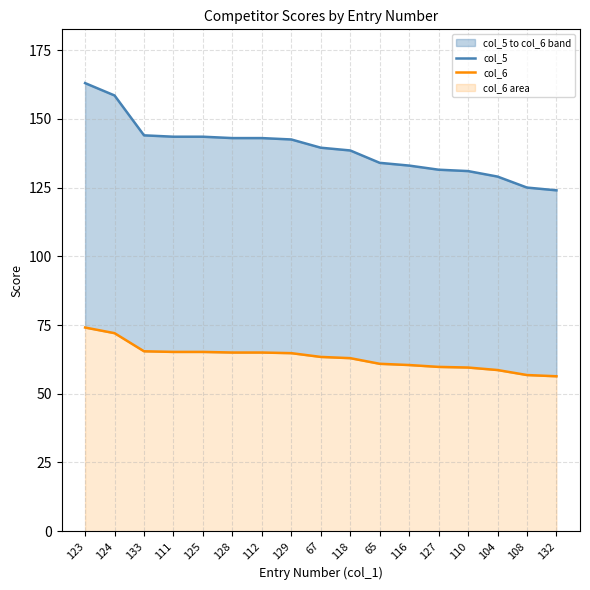

True or false: col_6 and col_5 cross at least once.

False